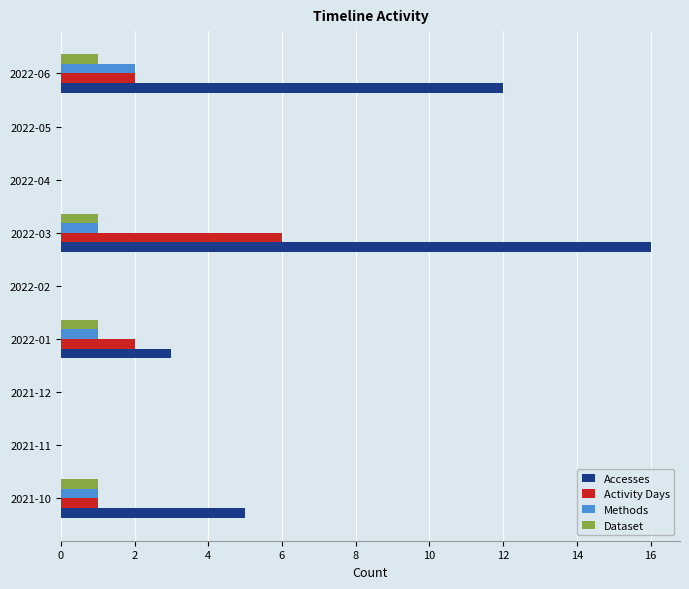

How many categories are shown in the chart?

9